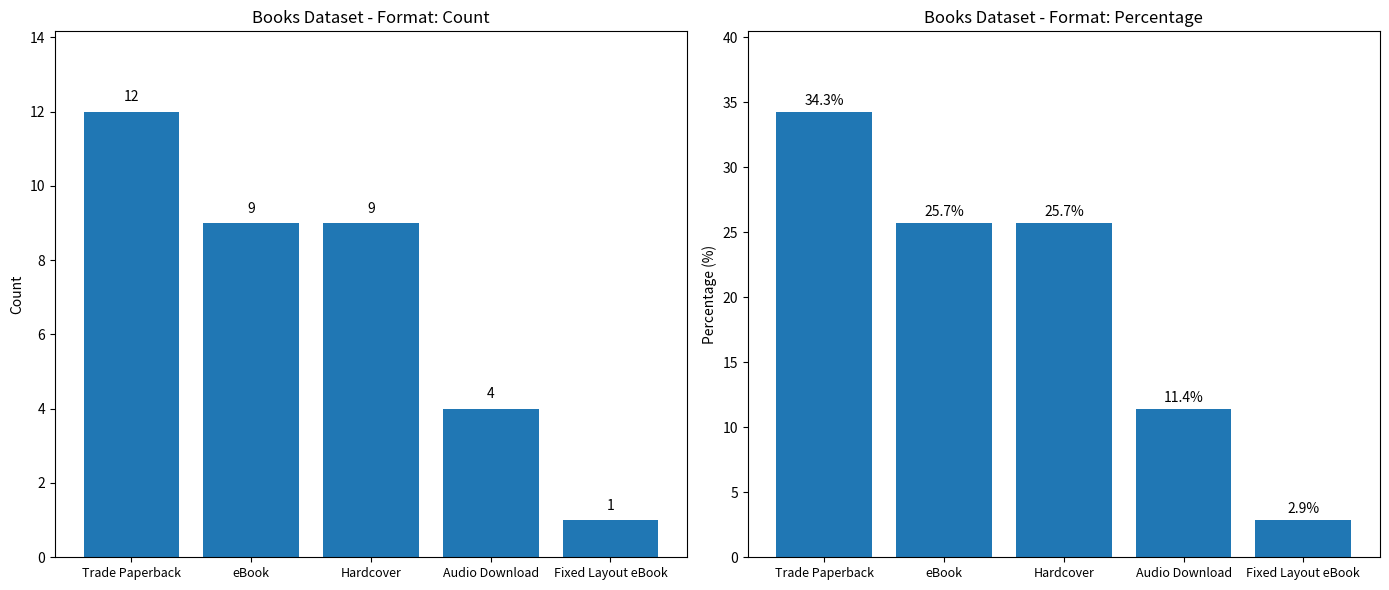

Where is Count nearest to the value 6?

Audio Download